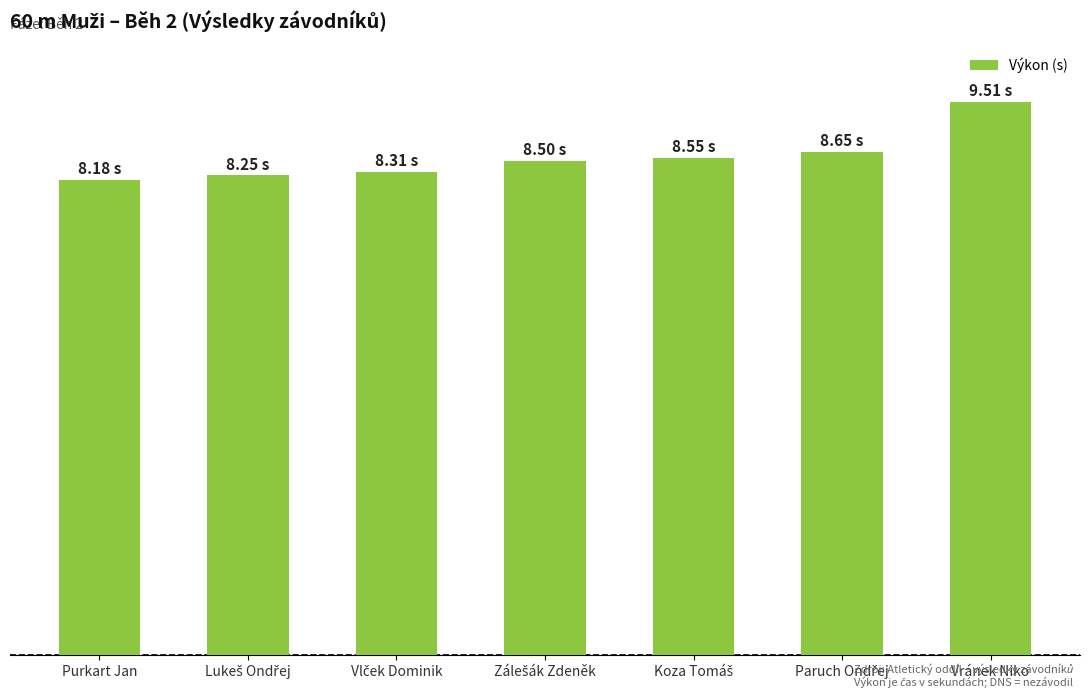

The chart shows a value of 8.2 at Purkart Jan. True or false?

True